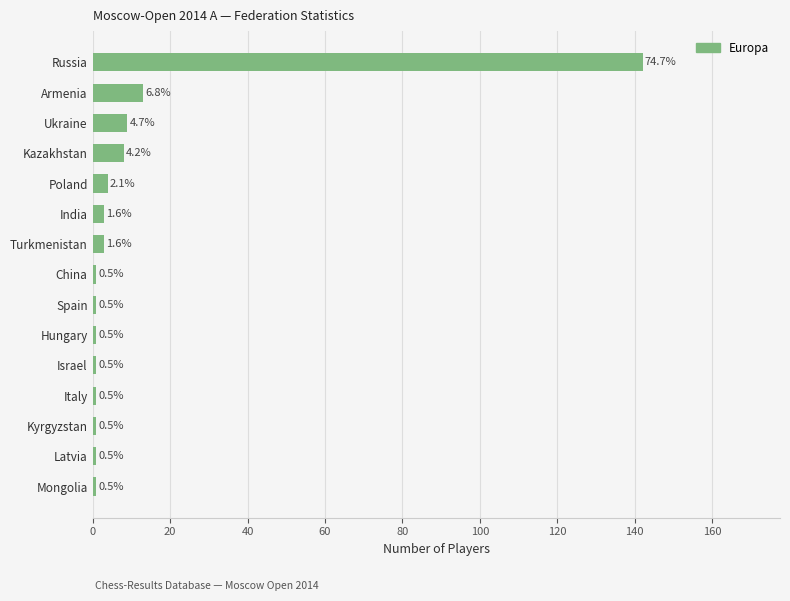

What is the average value?

13